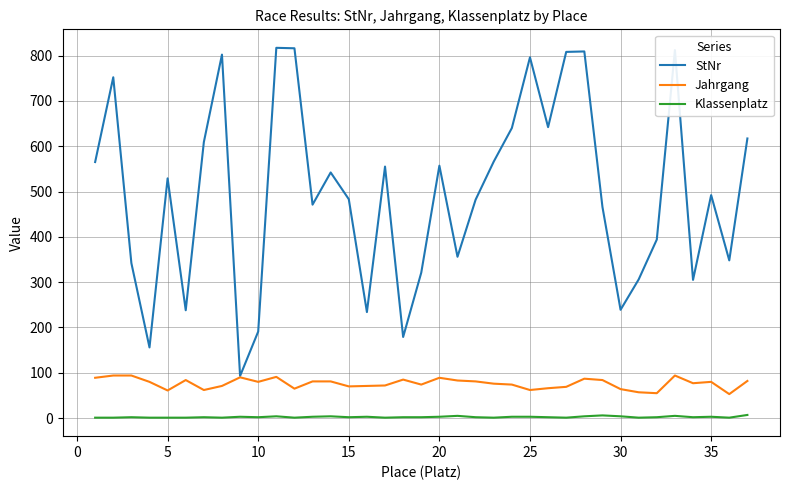

True or false: Klassenplatz and StNr intersect in this chart.

False